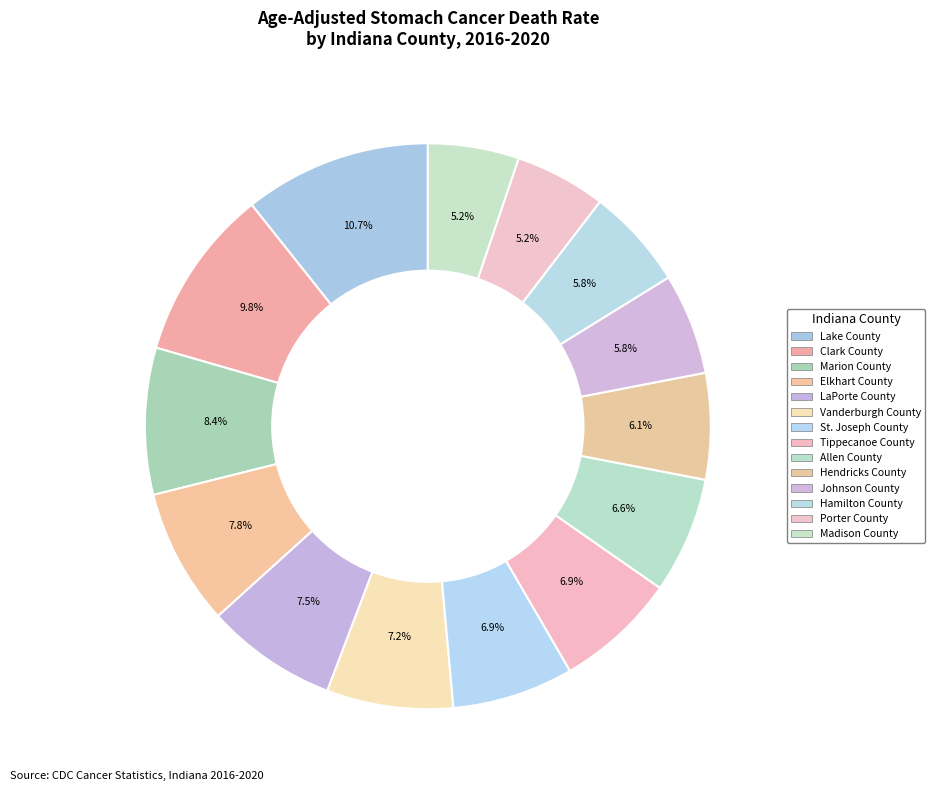

How many slices are in this pie chart?

14